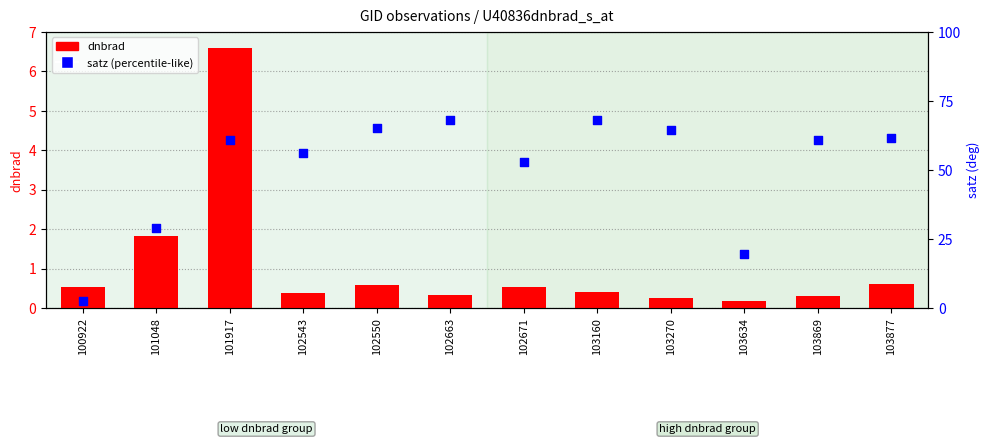

Which series contains the lowest Y value?

dnbrad